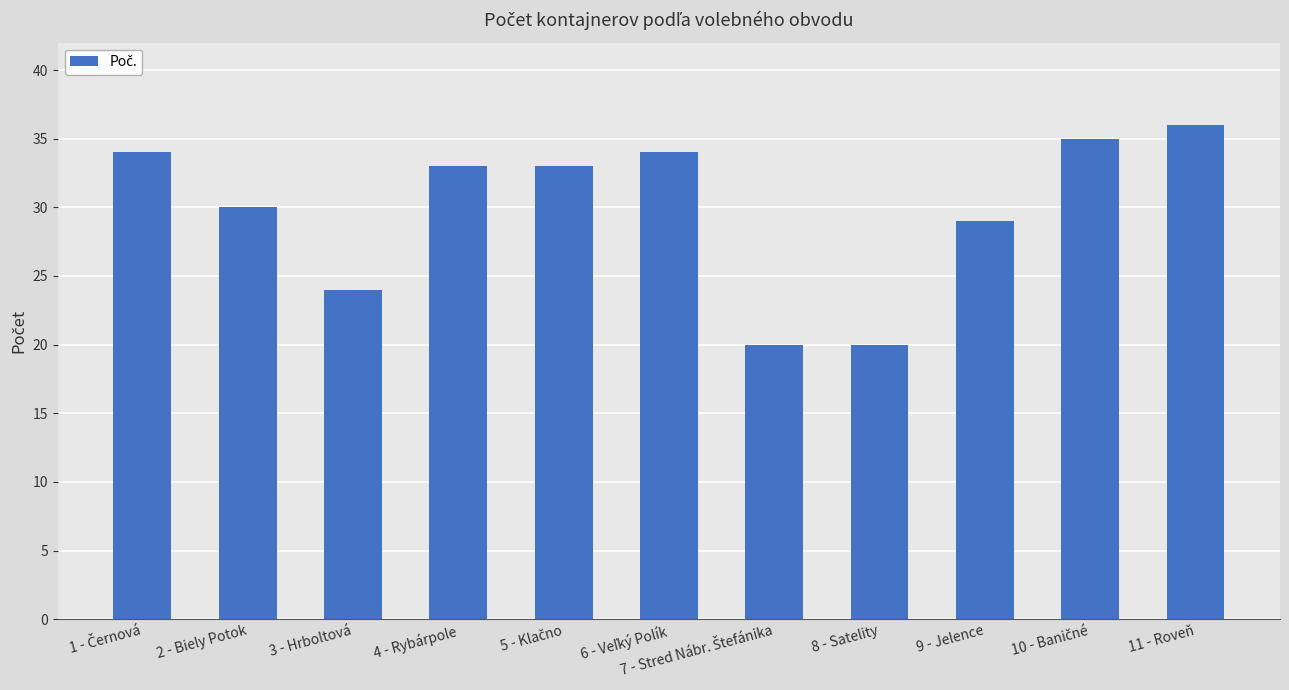

What is the maximum value shown in the chart?

36